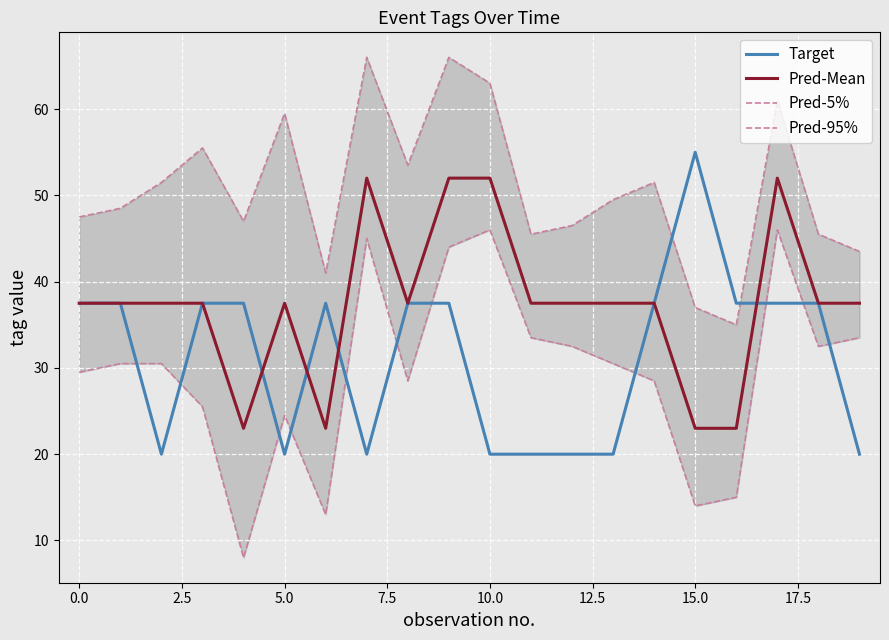

Count the number of data series in this chart.

4